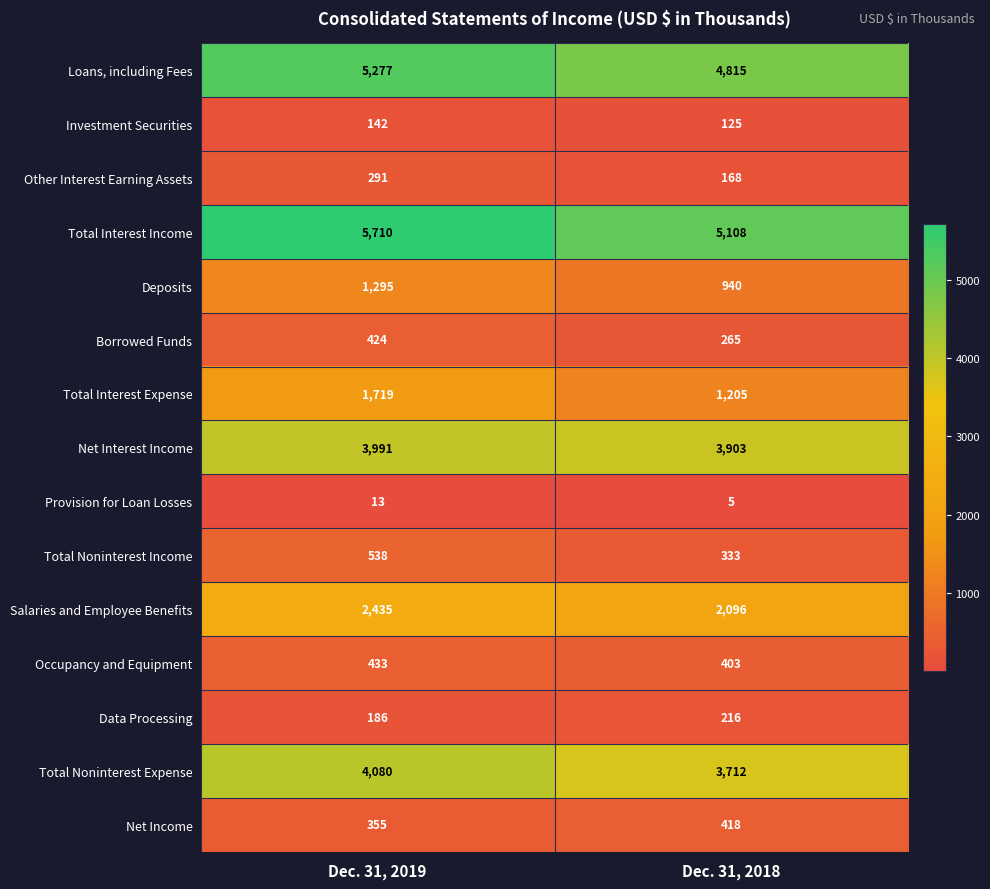

At Dec. 31, 2019, list the series in order from smallest to largest.

Provision for Loan Losses, Investment Securities, Data Processing, Other Interest Earning Assets, Net Income, Borrowed Funds, Occupancy and Equipment, Total Noninterest Income, Deposits, Total Interest Expense, Salaries and Employee Benefits, Net Interest Income, Total Noninterest Expense, Loans, including Fees, Total Interest Income